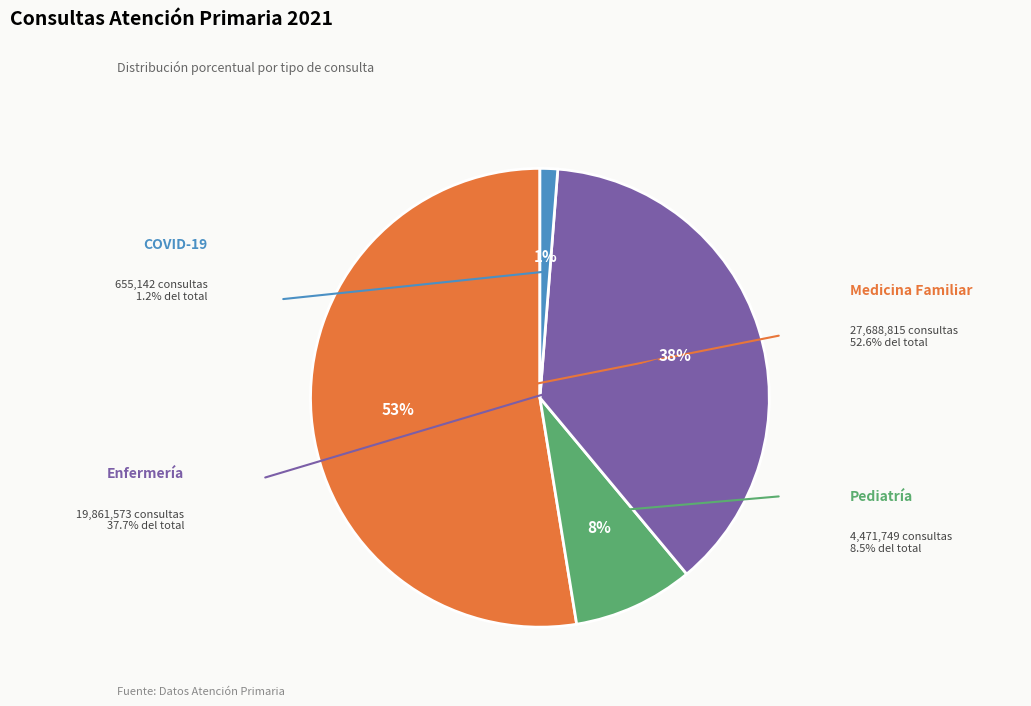

Which category has the smallest portion of the pie?

COVID-19